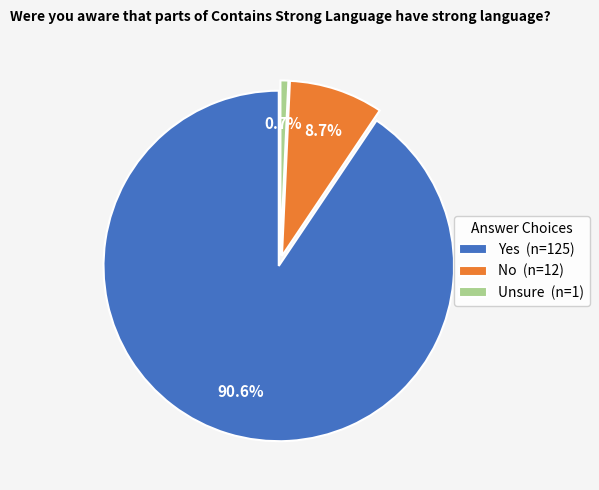

Count the number of slices in the pie.

3